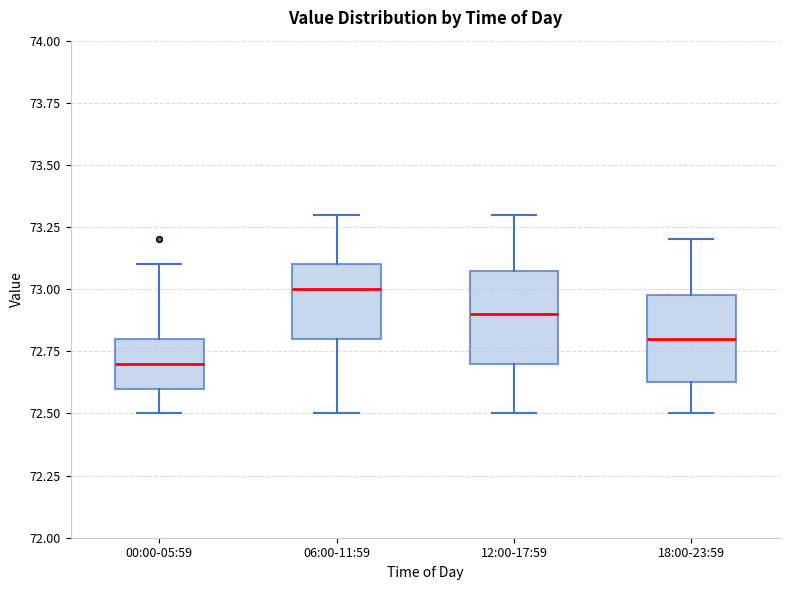

Reading left to right, read every box against the y-axis: the position of its median line, the range the box covers, and the ends of its whiskers. The values are not printed on the chart, so give them approximately, as read against the axis.

00:00-05:59: median 72.70, box 72.60 to 72.80, whiskers 72.50 to 73.10
06:00-11:59: median 73.00, box 72.80 to 73.10, whiskers 72.50 to 73.30
12:00-17:59: median 72.90, box 72.70 to 73.10, whiskers 72.50 to 73.30
18:00-23:59: median 72.80, box 72.65 to 73.00, whiskers 72.50 to 73.20